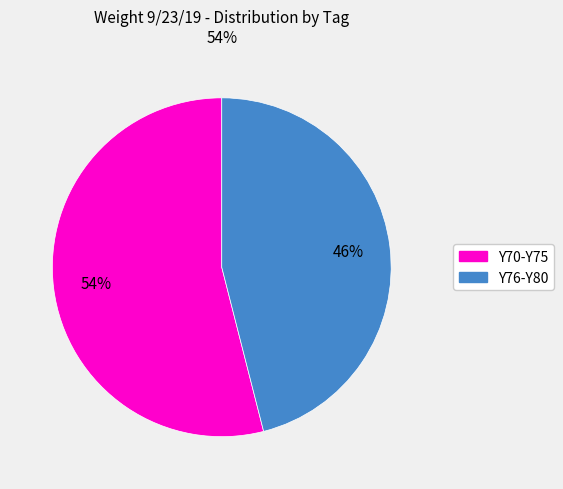

To the nearest percent, what is the difference between the largest and smallest slice percentages?

8%